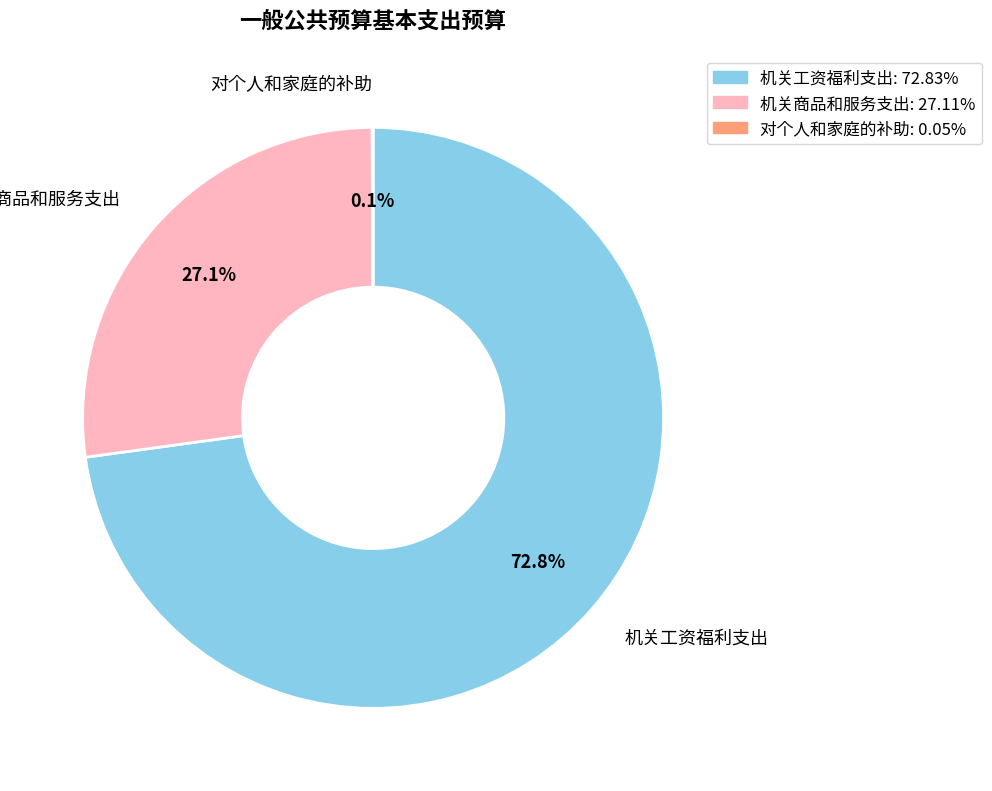

Combined, do 机关工资福利支出 and 机关商品和服务支出 account for over 50%?

Yes